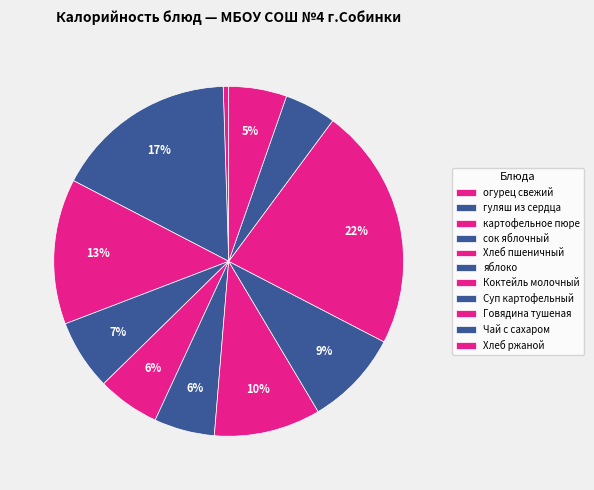

Between гуляш из сердца and яблоко, which is larger?

гуляш из сердца